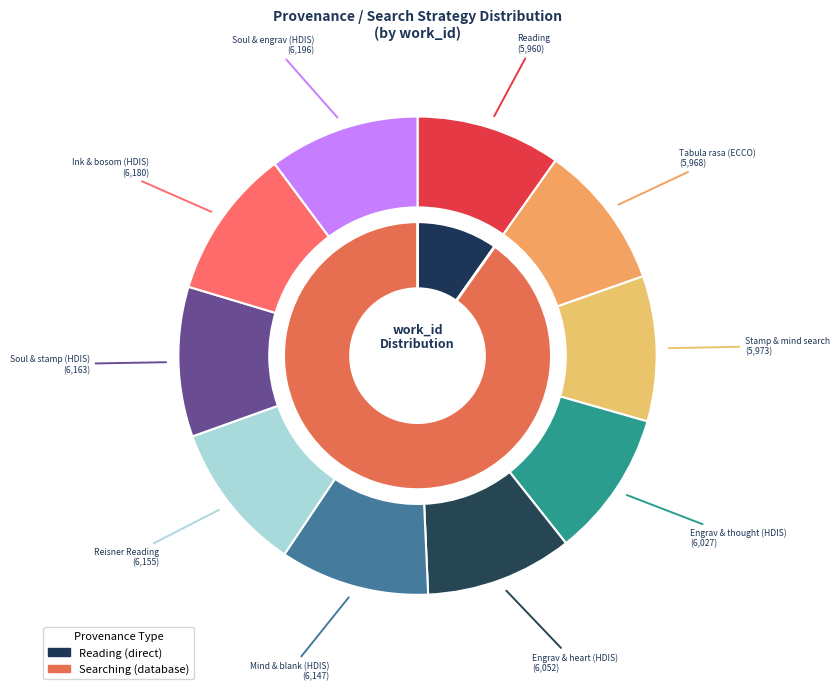

Is there a majority slice in this chart?

No